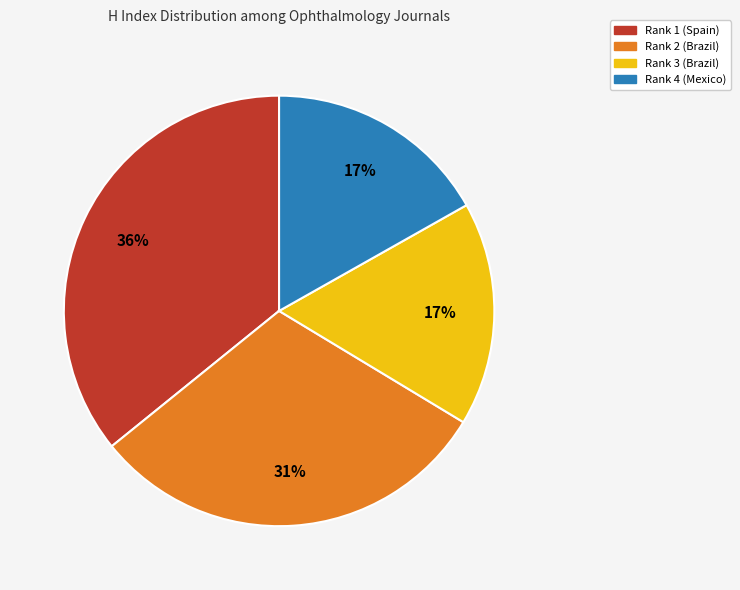

To the nearest percent, what is the difference between the largest and smallest slice percentages?

19%